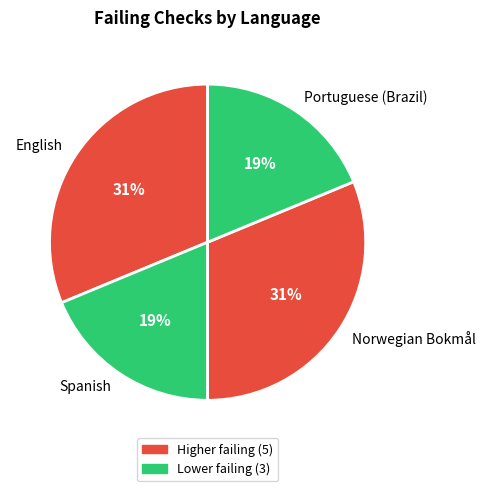

To the nearest percent, what is the combined percentage of Portuguese (Brazil) and English?

50%